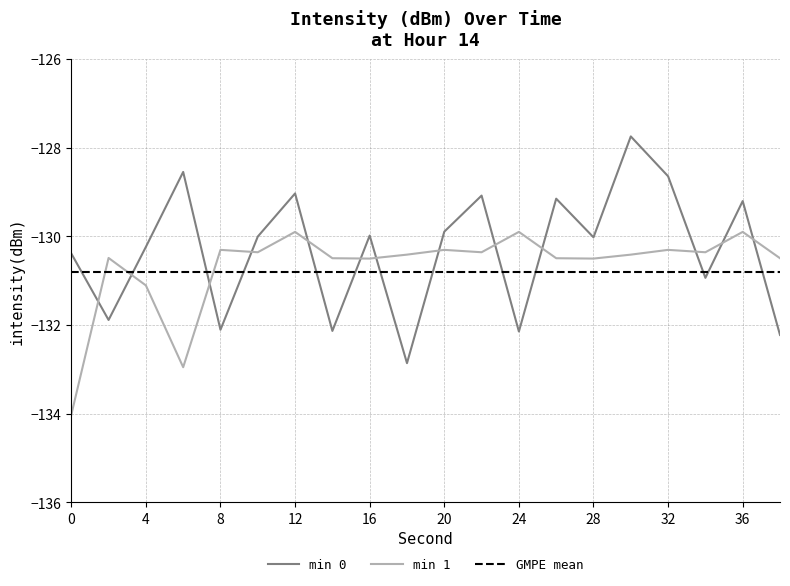

What is the average value of the GMPE mean series?

-130.8